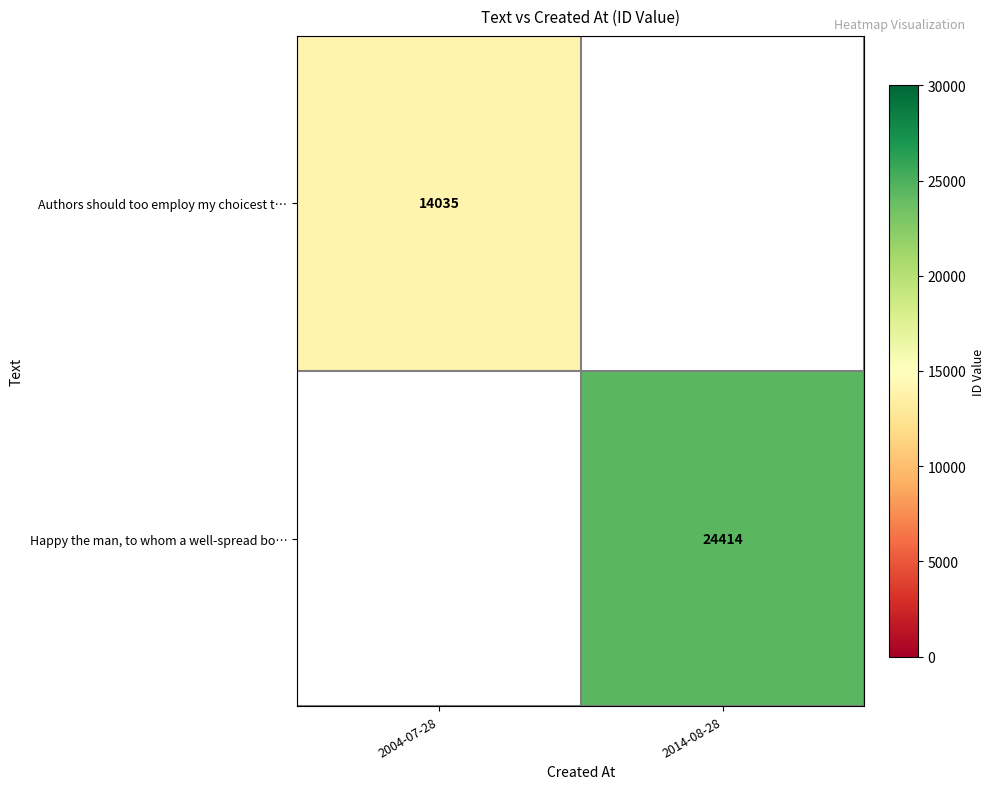

At how many categories does at least one series exceed 17119?

1